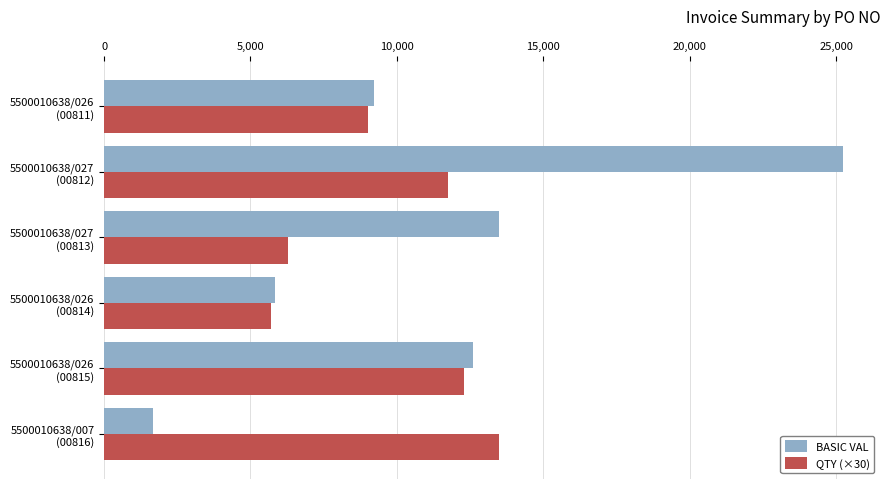

What is the highest value of the QTY (×30) series?

13500.0